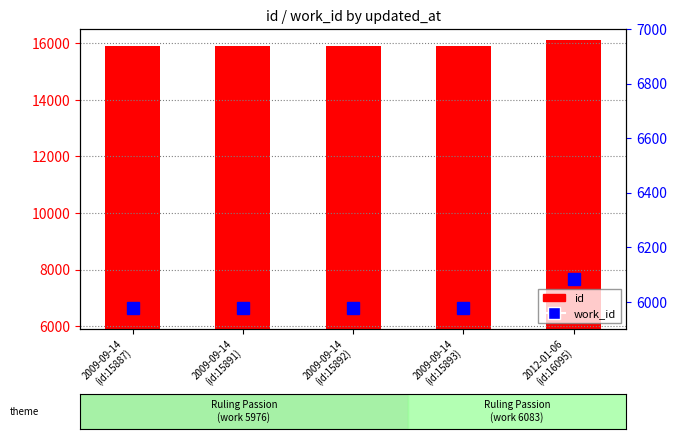

What is the value of the id bar at the 3rd from the left?

15892